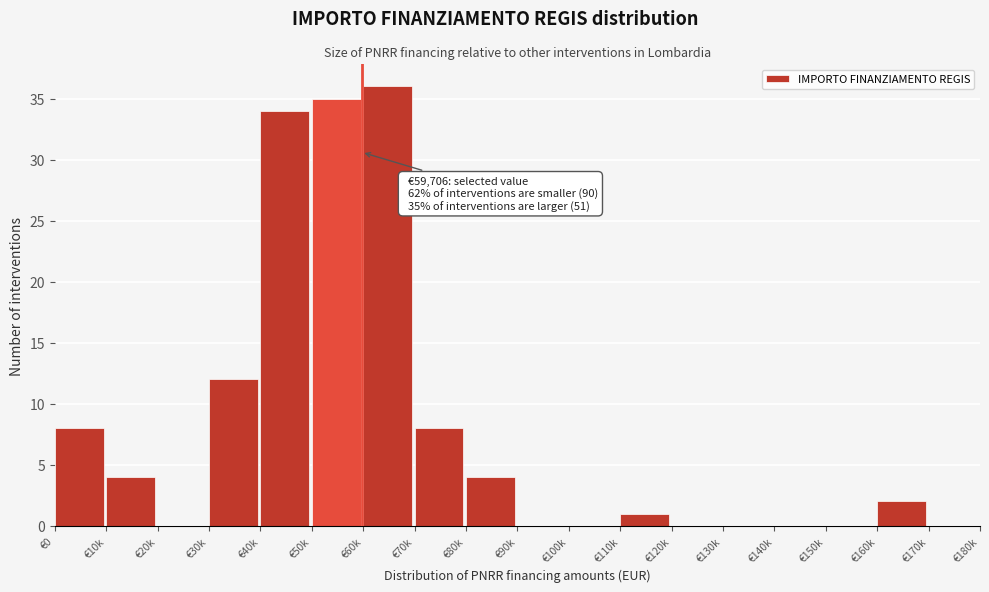

Reading left to right, transcribe all the data shown in this chart.

€0=8	€10k=4	€20k=0	€30k=12	€40k=34	€50k=35	€60k=36	€70k=8	€80k=4	€90k=0	€100k=0	€110k=1	€120k=0	€130k=0	€140k=0	€150k=0	€160k=2	€170k=0